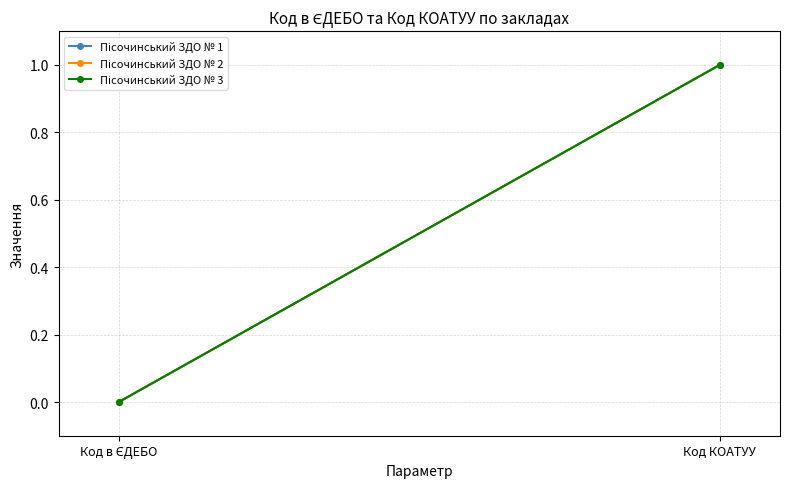

Reading left to right, what are all the values shown in this chart?

Пісочинський ЗДО № 1: Код в ЄДЕБО=0	Код КОАТУУ=1
Пісочинський ЗДО № 2: Код в ЄДЕБО=0	Код КОАТУУ=1
Пісочинський ЗДО № 3: Код в ЄДЕБО=0	Код КОАТУУ=1